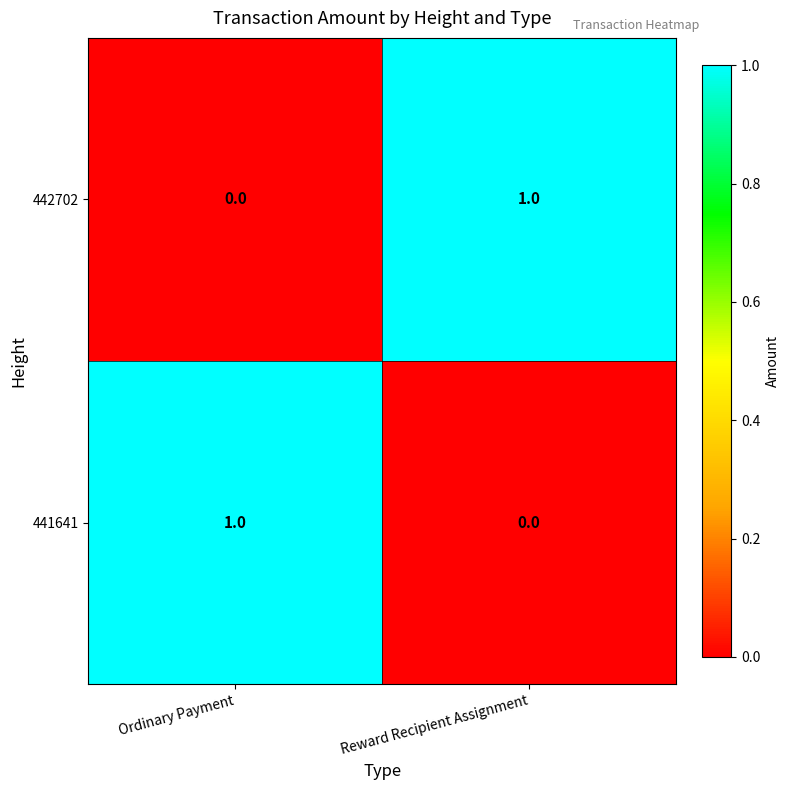

What is the difference between the highest and lowest values at Ordinary Payment?

1